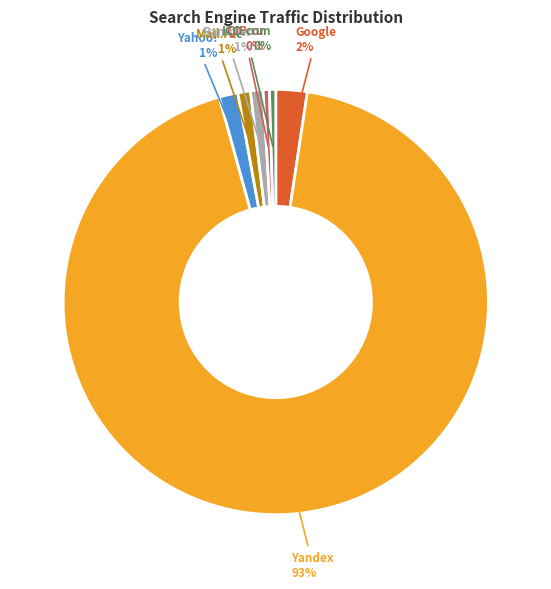

Does Yahoo! account for over 50% of the chart?

No